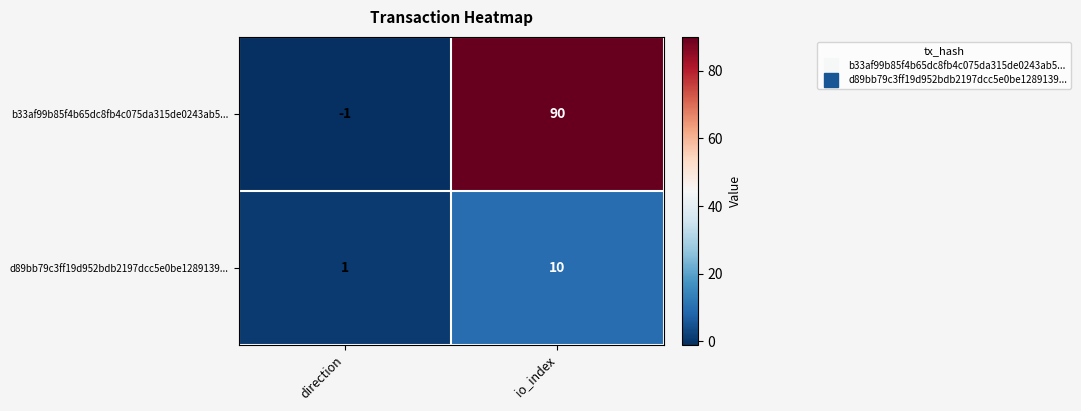

What is the sum of all b33af99b85f4b65dc8fb4c075da315de0243ab5... values?

89